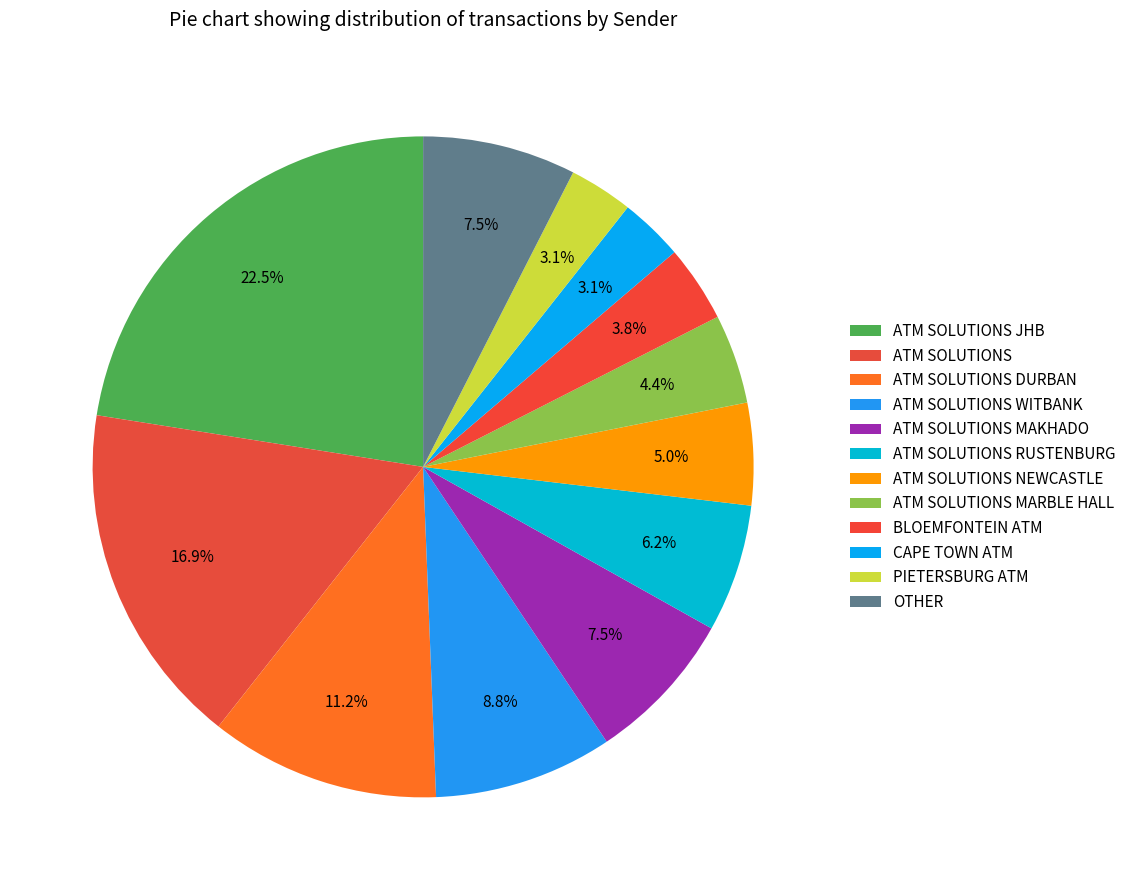

Count the number of slices in the pie.

12